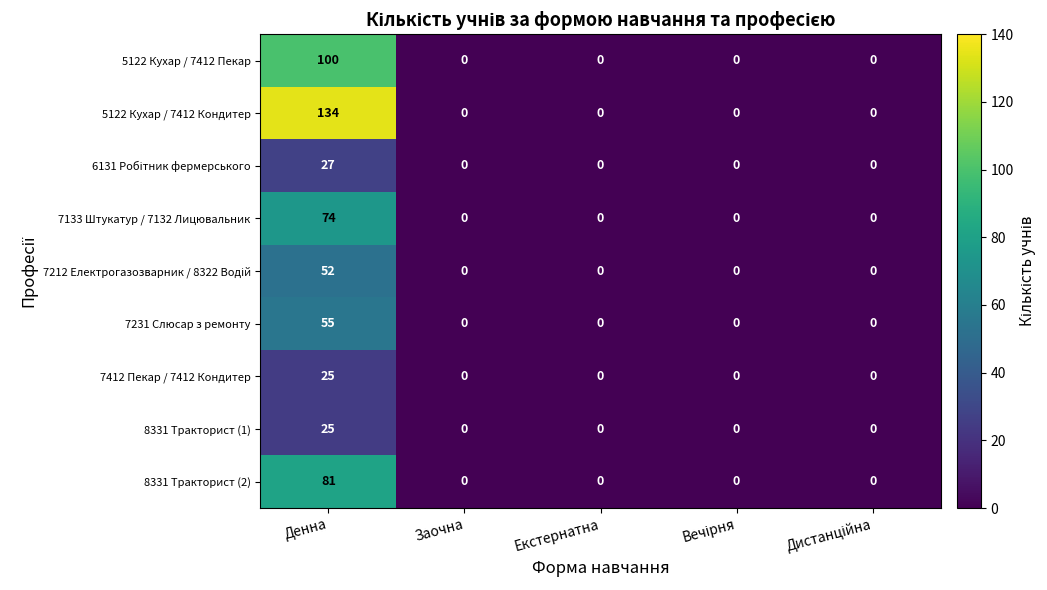

What is the greatest value displayed?

134